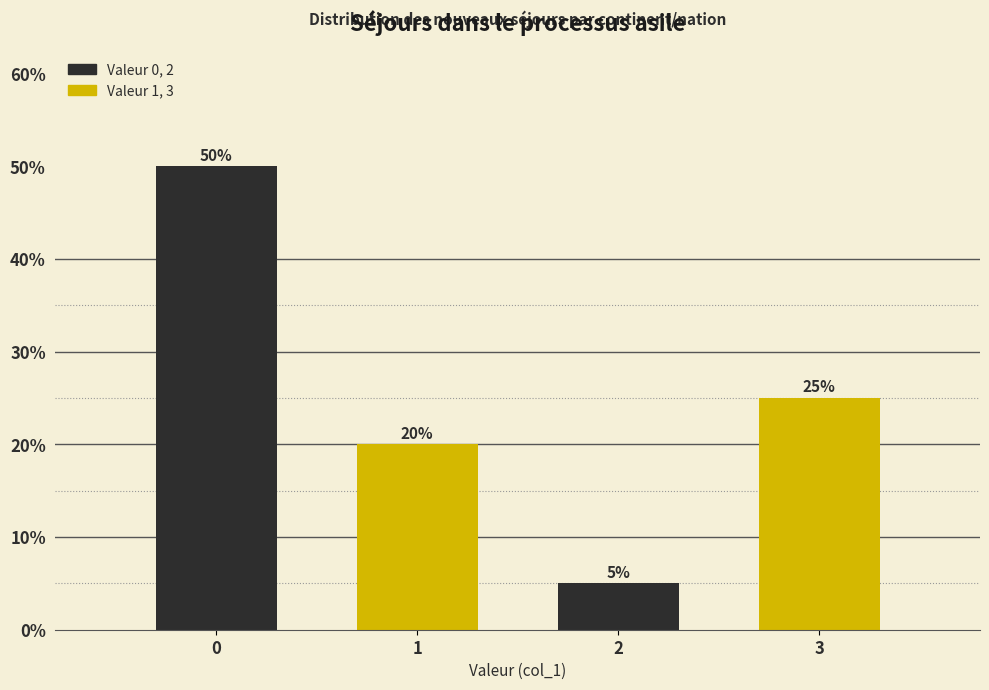

Reading left to right, what are all the values shown in this chart?

50	20	5	25